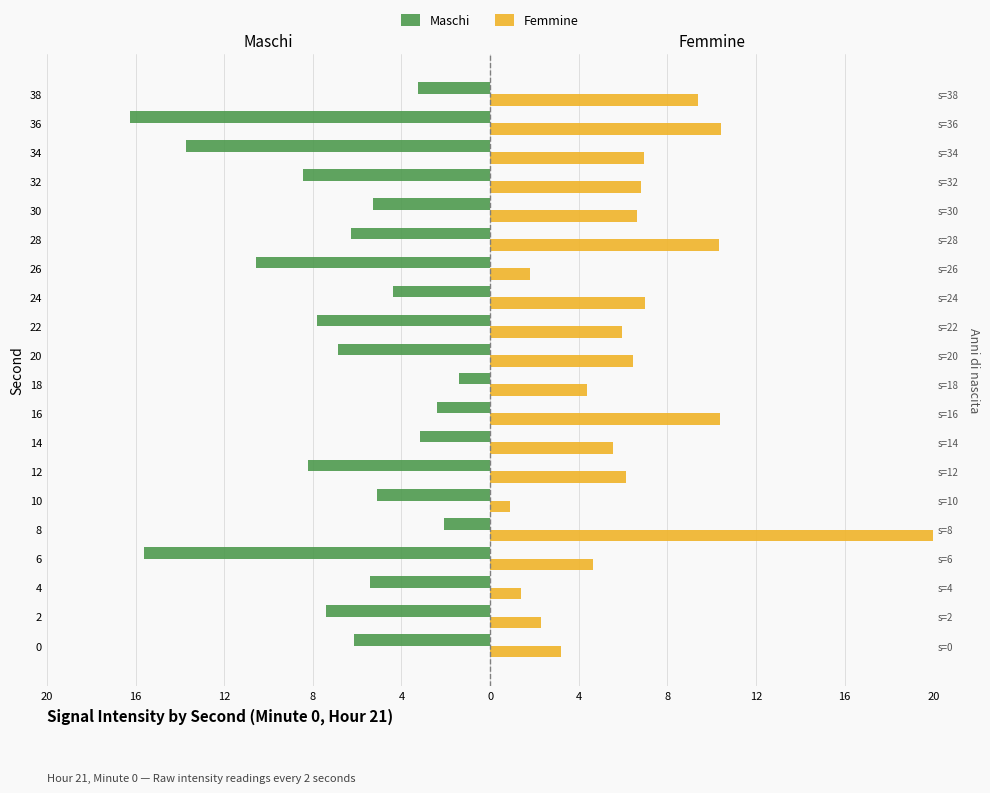

Is the value of Maschi at 26 greater than the value of Femmine at 24?

No